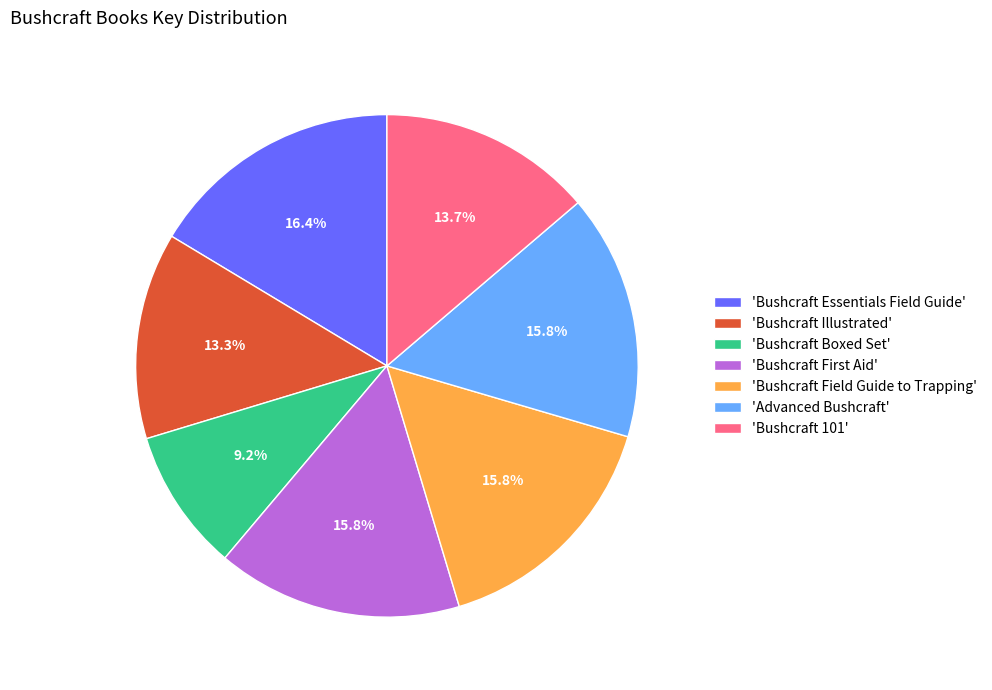

What is the ratio of the value at 'Bushcraft Essentials Field Guide' to the value at 'Advanced Bushcraft'?

1.0